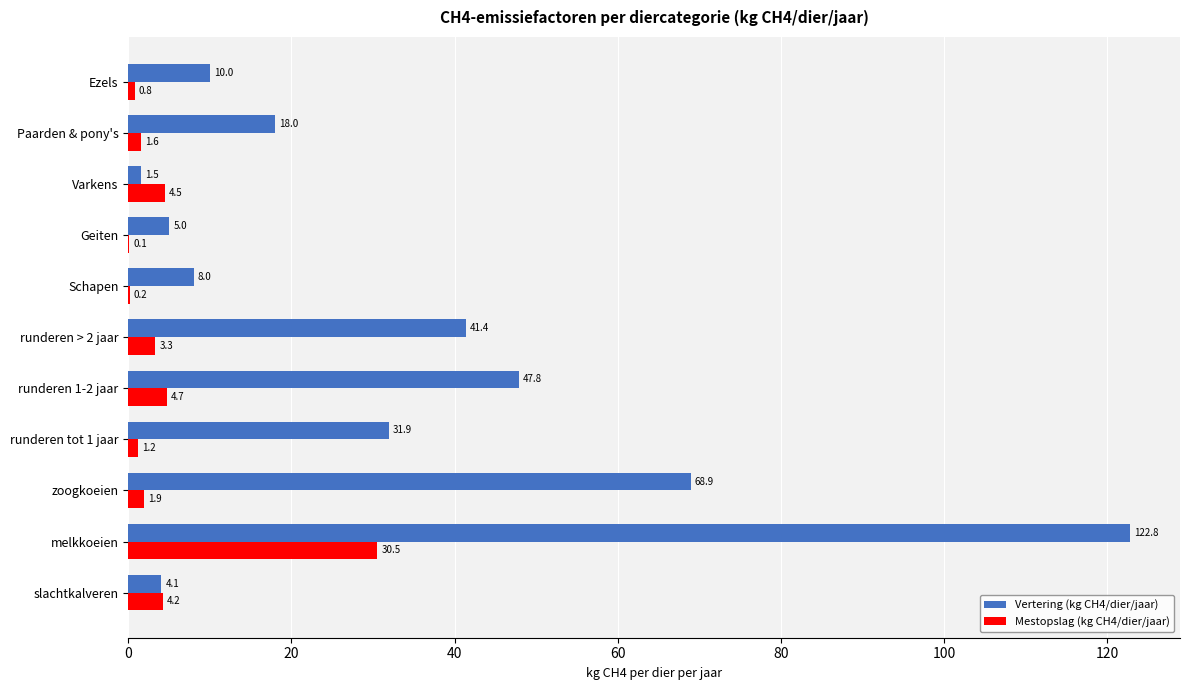

How many values in the Mestopslag (kg CH4/dier/jaar) series exceed 1?

8